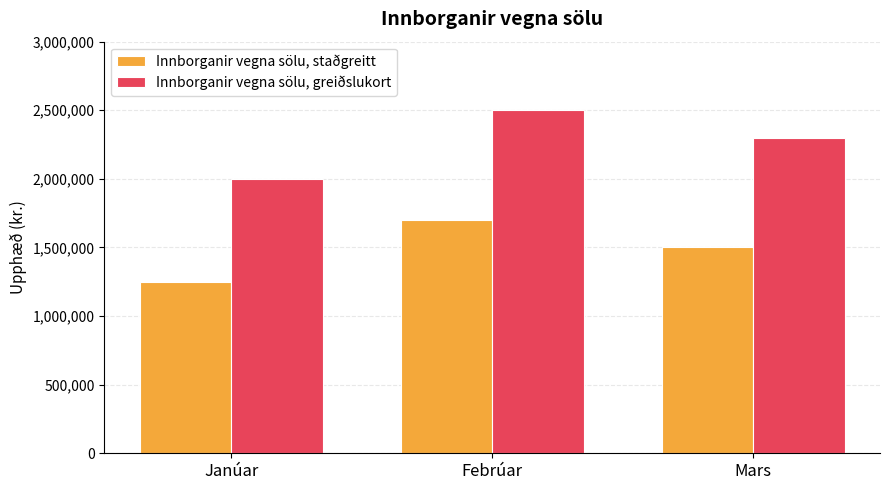

What is the difference between the highest and lowest values at Febrúar?

800000